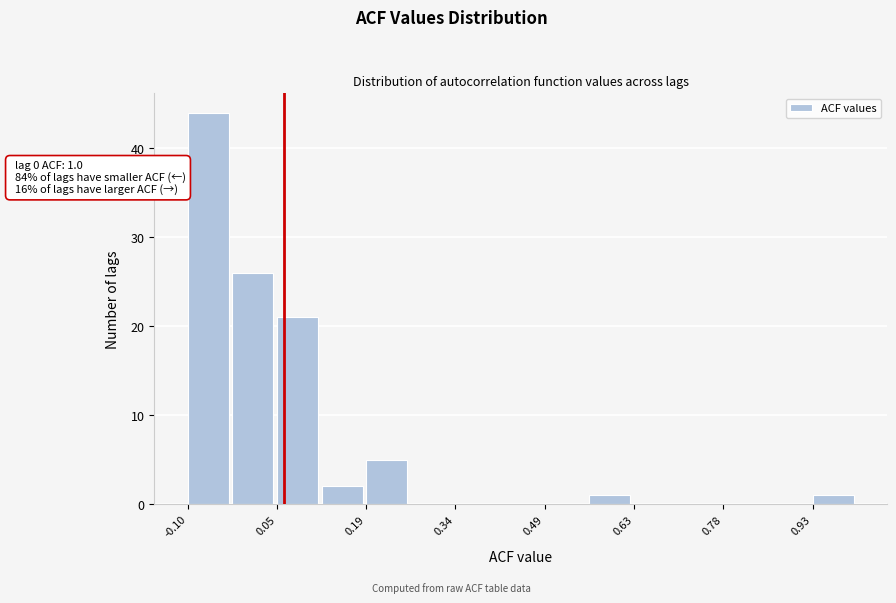

Read against the x-axis, roughly where is the centre of the tallest bar?

-0.06